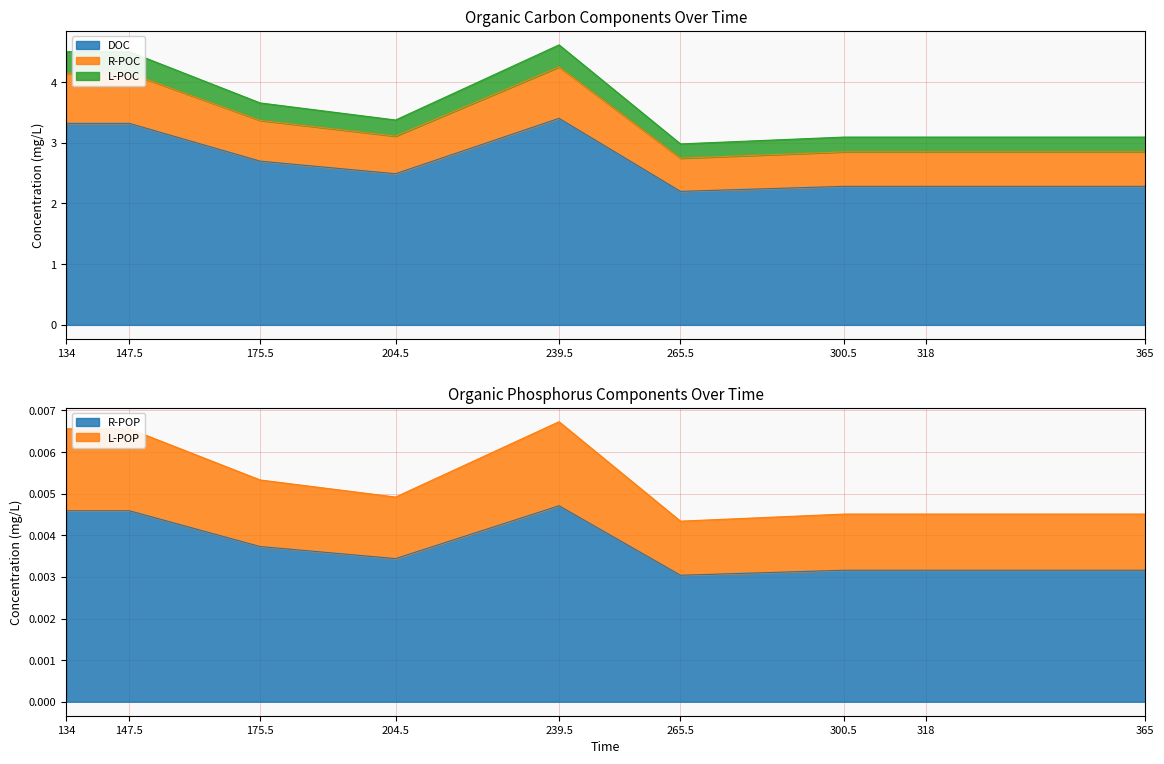

What is the maximum value for DOC?

3.4